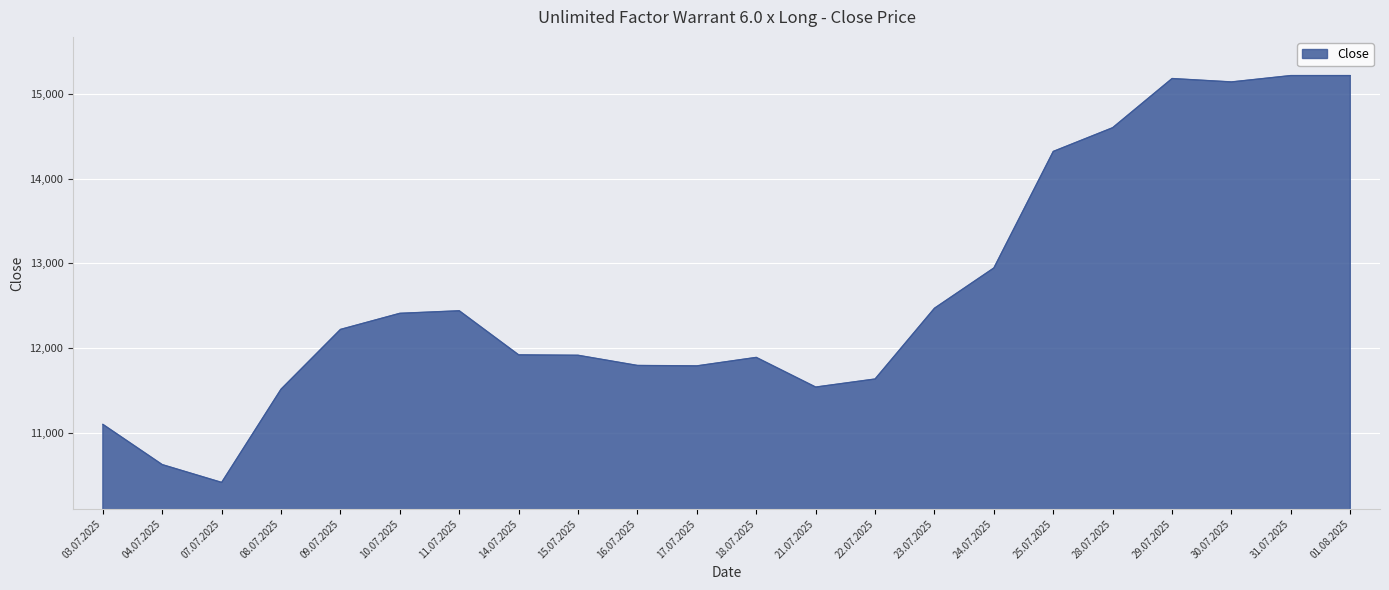

How many values are below 12220?

11